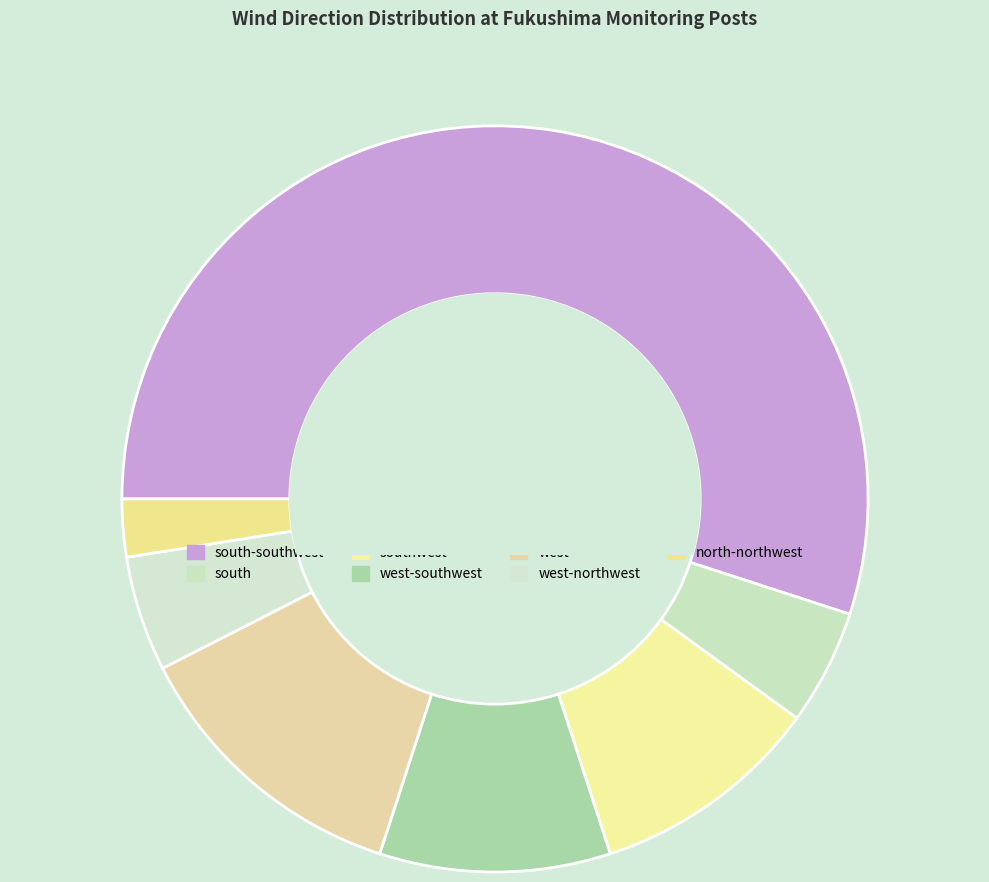

Count the number of slices in the pie.

7